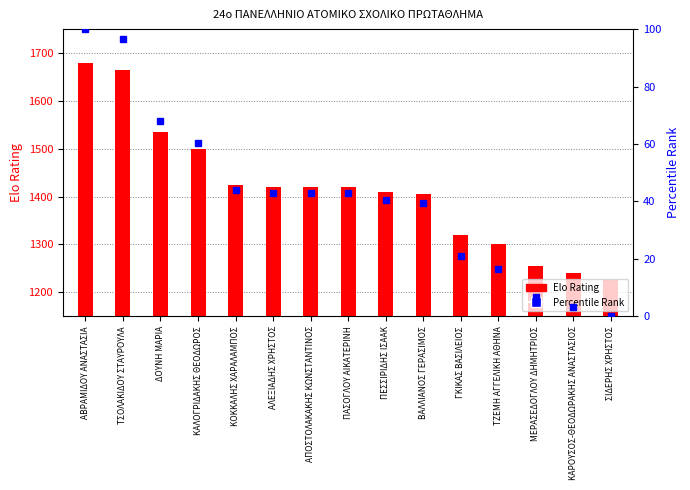

Read the value at ΠΕΣΣΙΡΙΔΗΣ ΙΣΑΑΚ, to the nearest 50.

1400